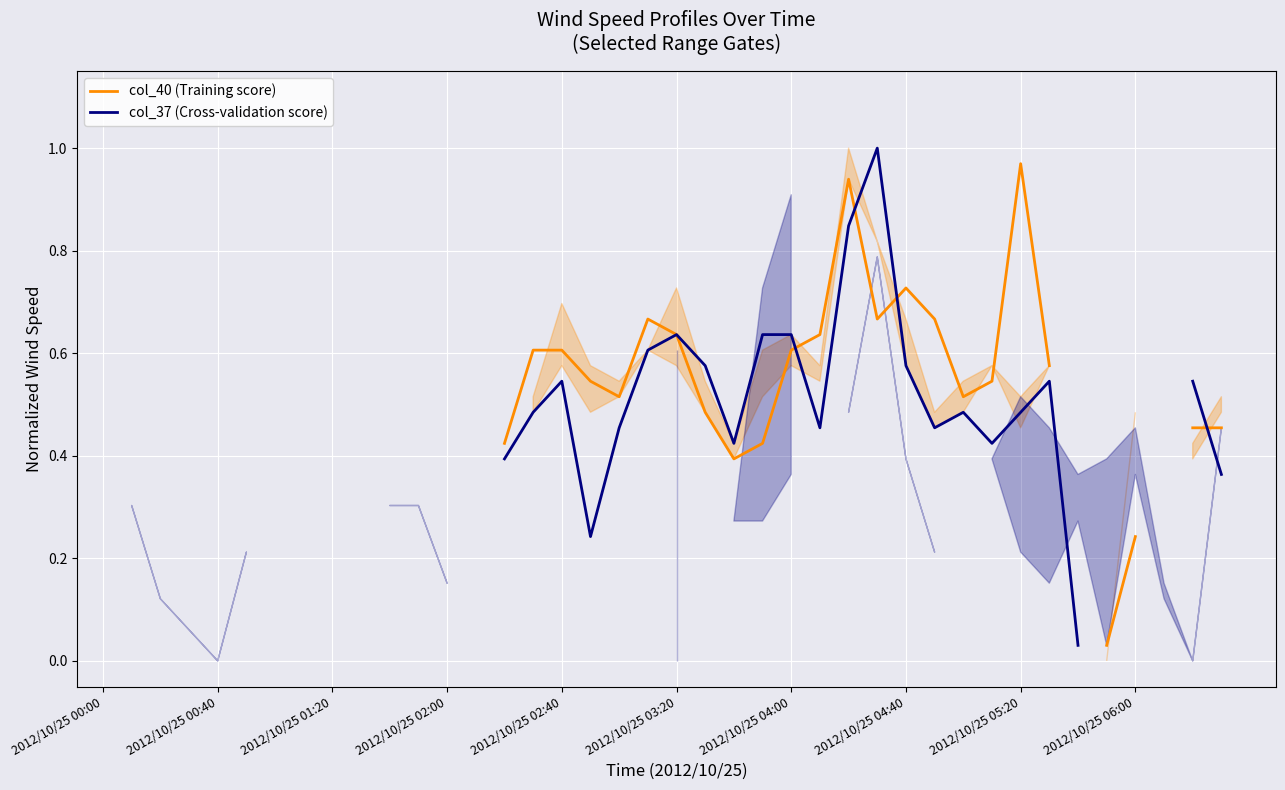

How many lines are shown in the chart?

2